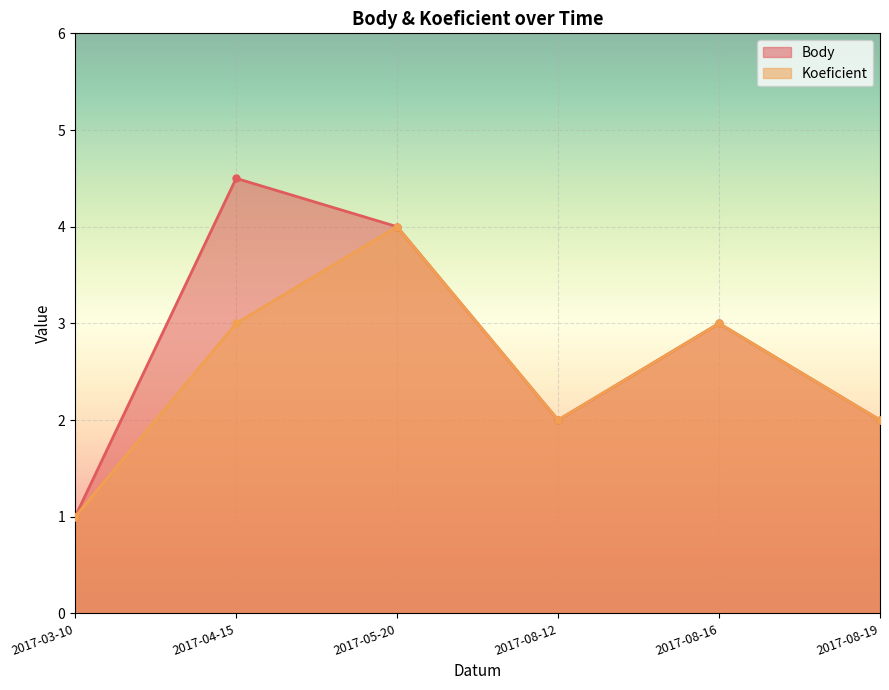

How many lines are shown in the chart?

2